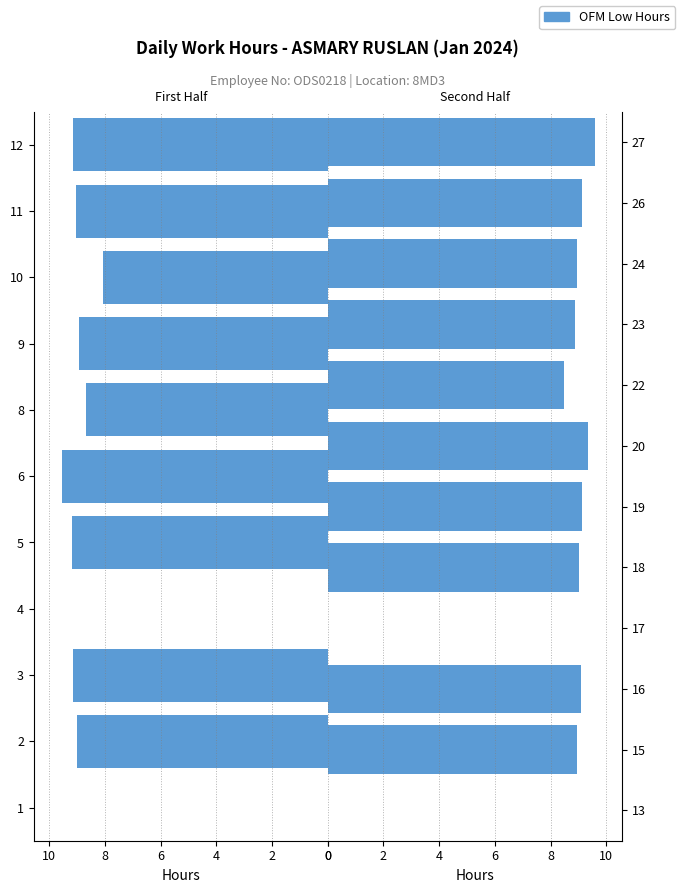

True or false: the data shows 5.1 at 17.

False